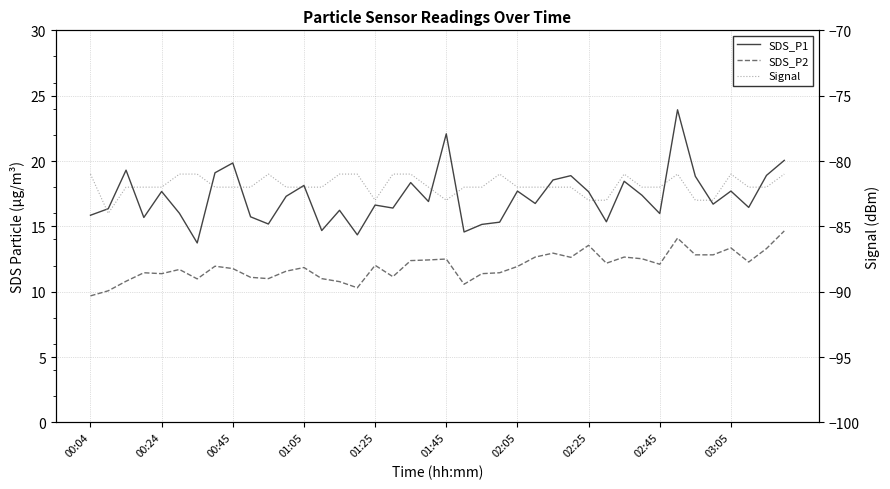

How many data points in SDS_P2 are less than 11?

7